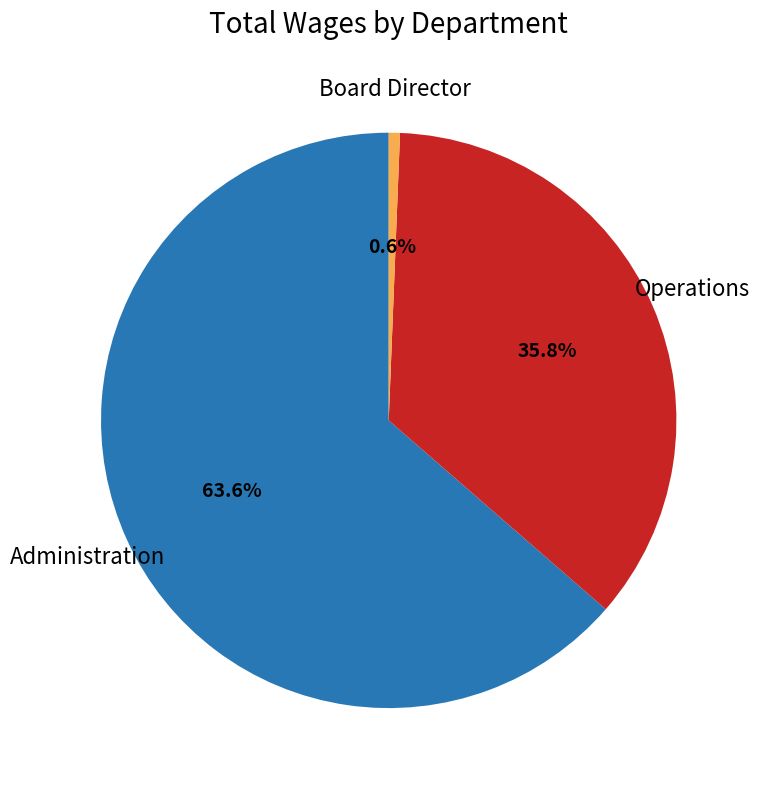

How many segments does this pie chart have?

3